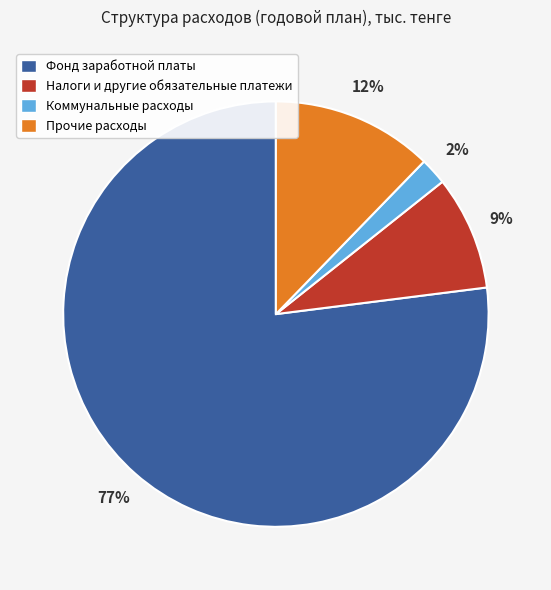

Do Прочие расходы and Коммунальные расходы together represent more than half of the pie?

No